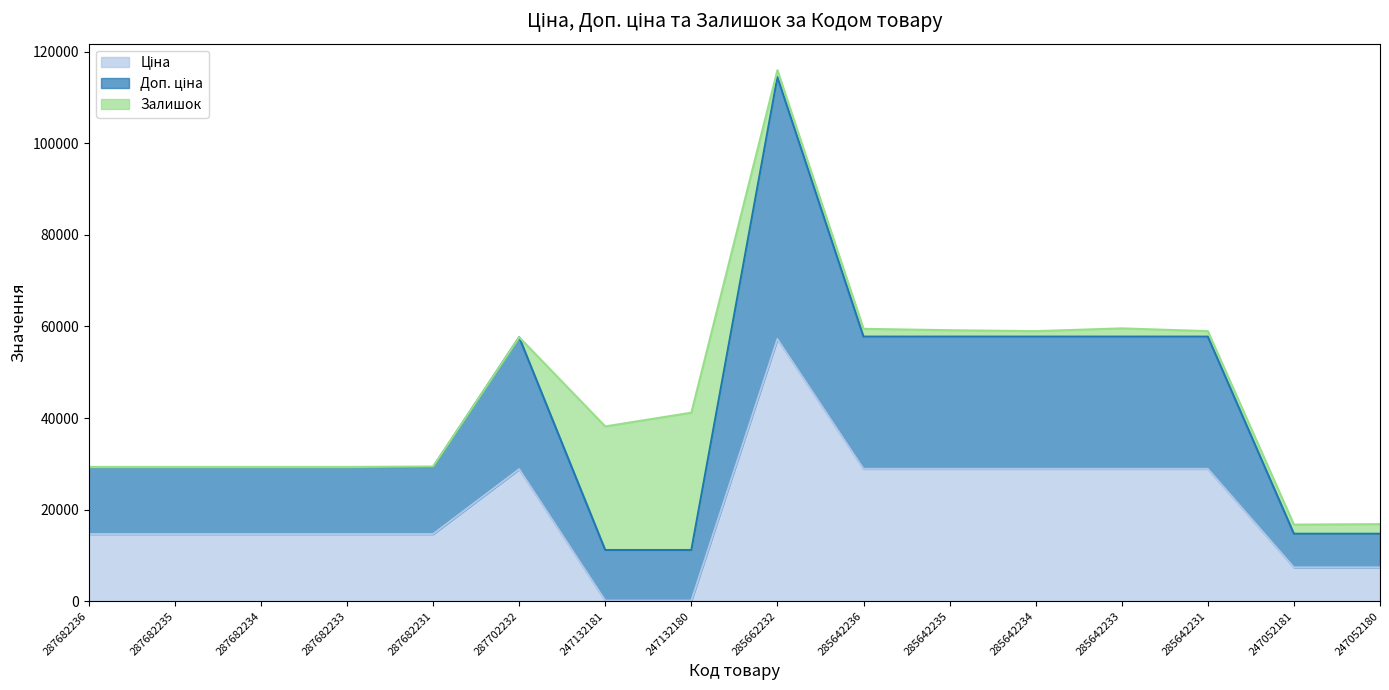

At which category is the sum across all series the highest?

285662232